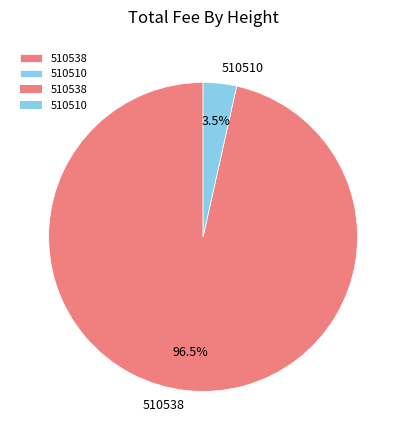

Which slice represents more than half of the pie?

510538